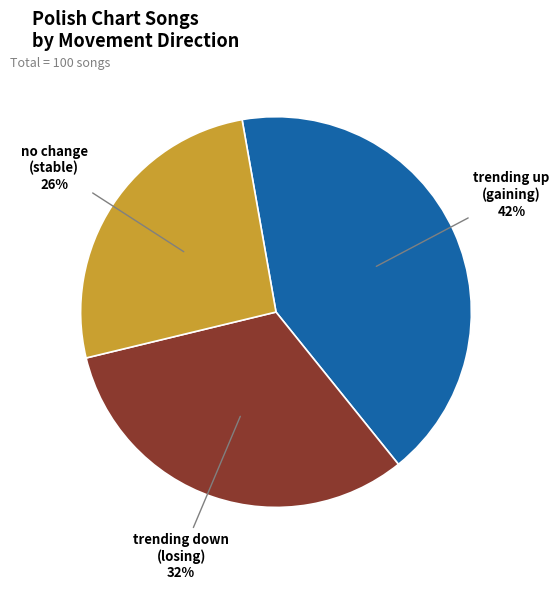

How many segments does this pie chart have?

3